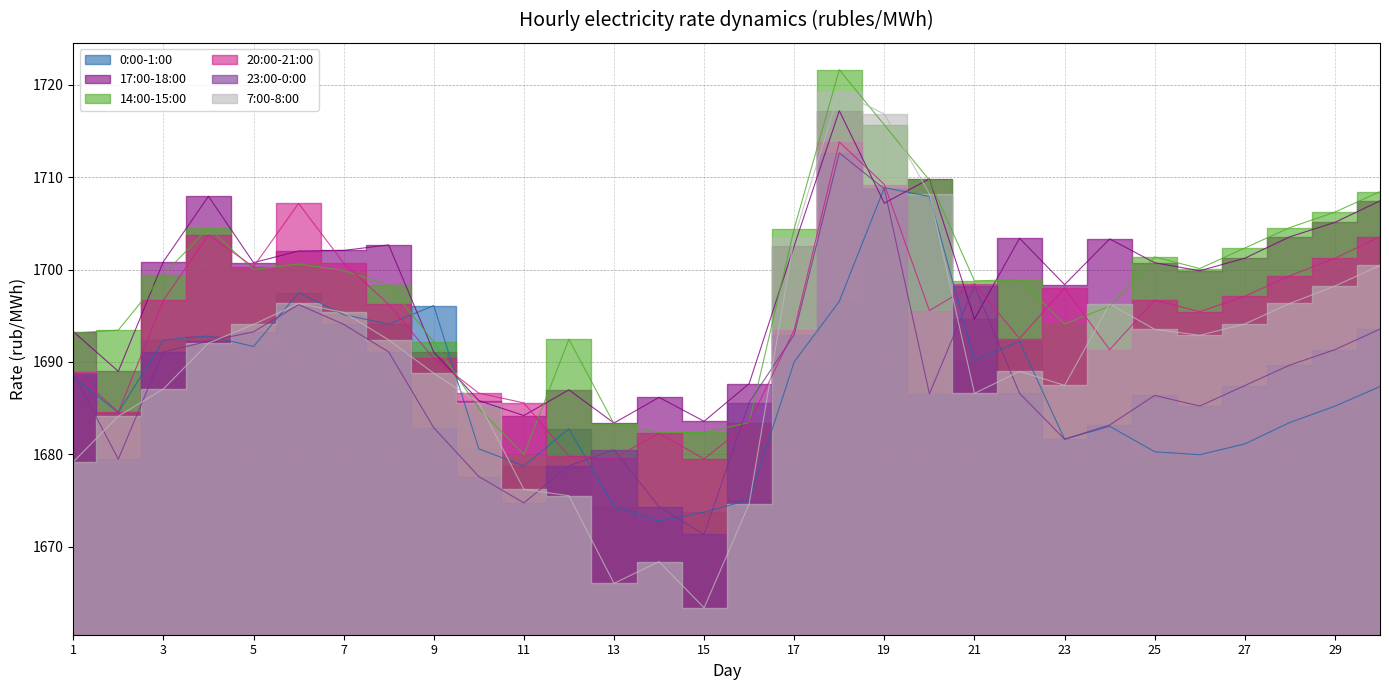

What is the highest value of the 0:00-1:00 series?

1708.9